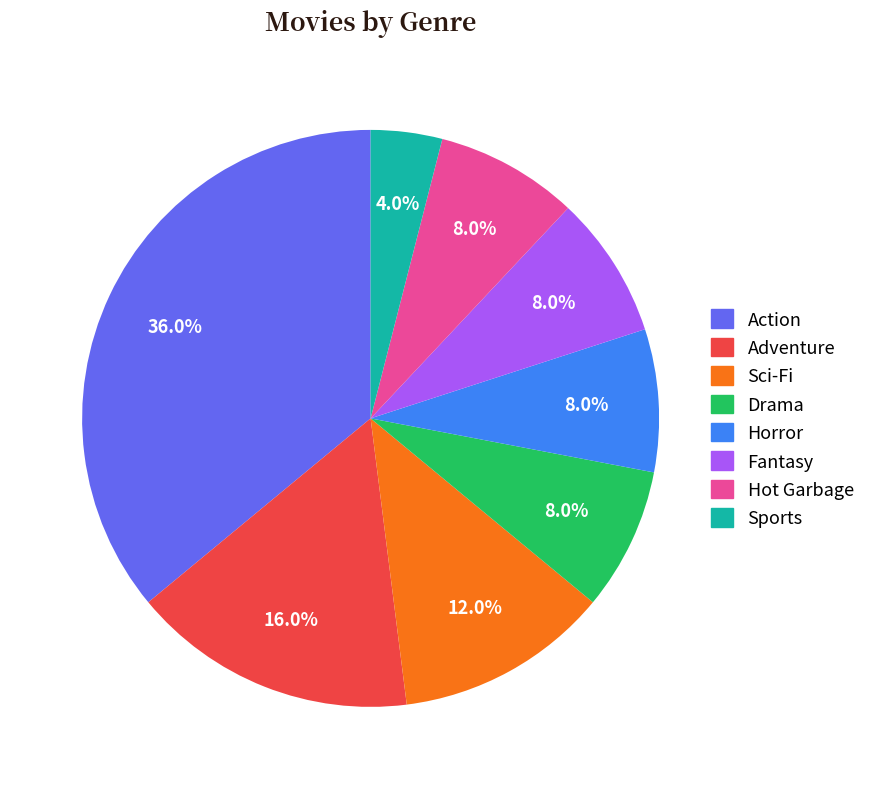

Does any single category account for the majority?

No